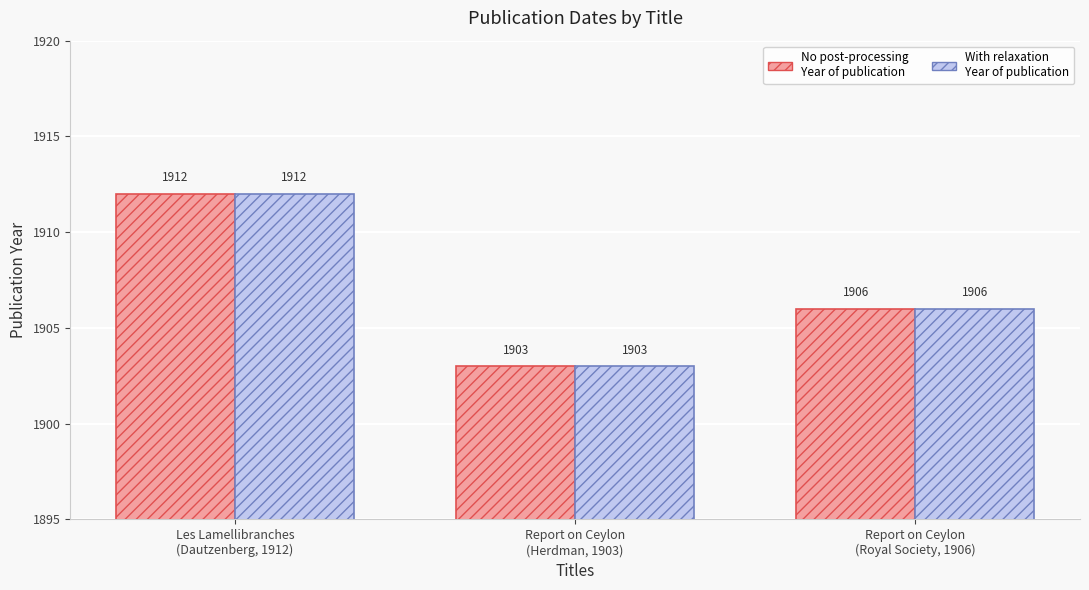

What is the minimum value shown in the chart?

1903